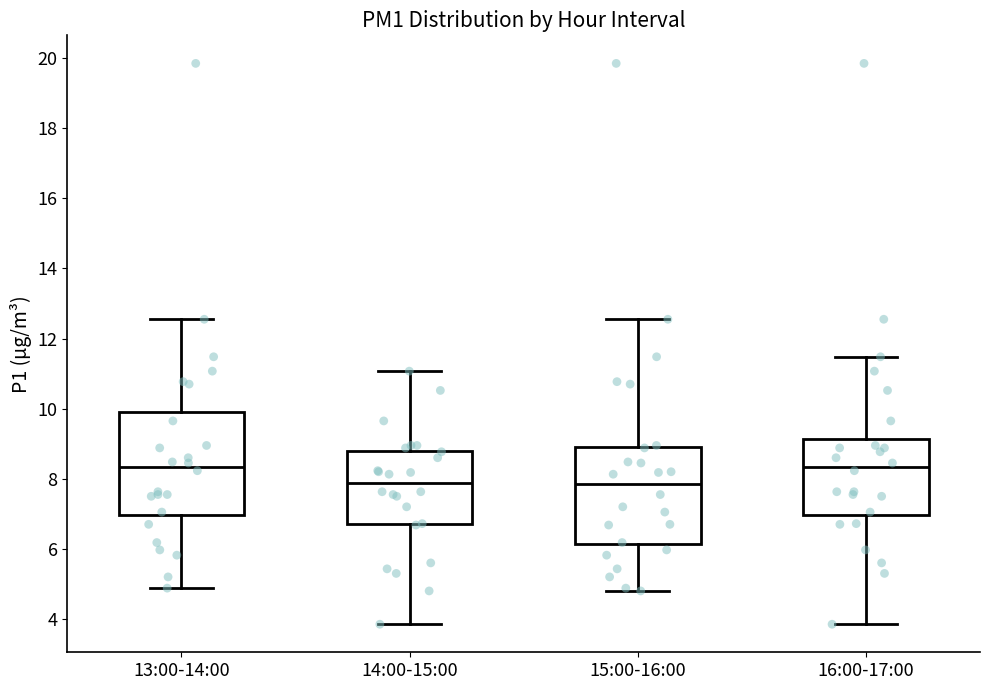

Reading left to right, transcribe this box plot: for each box, give where its median line is, the range the box spans, and where its two whiskers end, as read against the y-axis. The values are not printed on the chart, so give them approximately, as read against the axis.

13:00-14:00: median 8.4, box 7.0 to 10.0, whiskers 4.8 to 12.6
14:00-15:00: median 7.8, box 6.8 to 8.8, whiskers 3.8 to 11.0
15:00-16:00: median 7.8, box 6.2 to 8.8, whiskers 4.8 to 12.6
16:00-17:00: median 8.4, box 7.0 to 9.2, whiskers 3.8 to 11.4